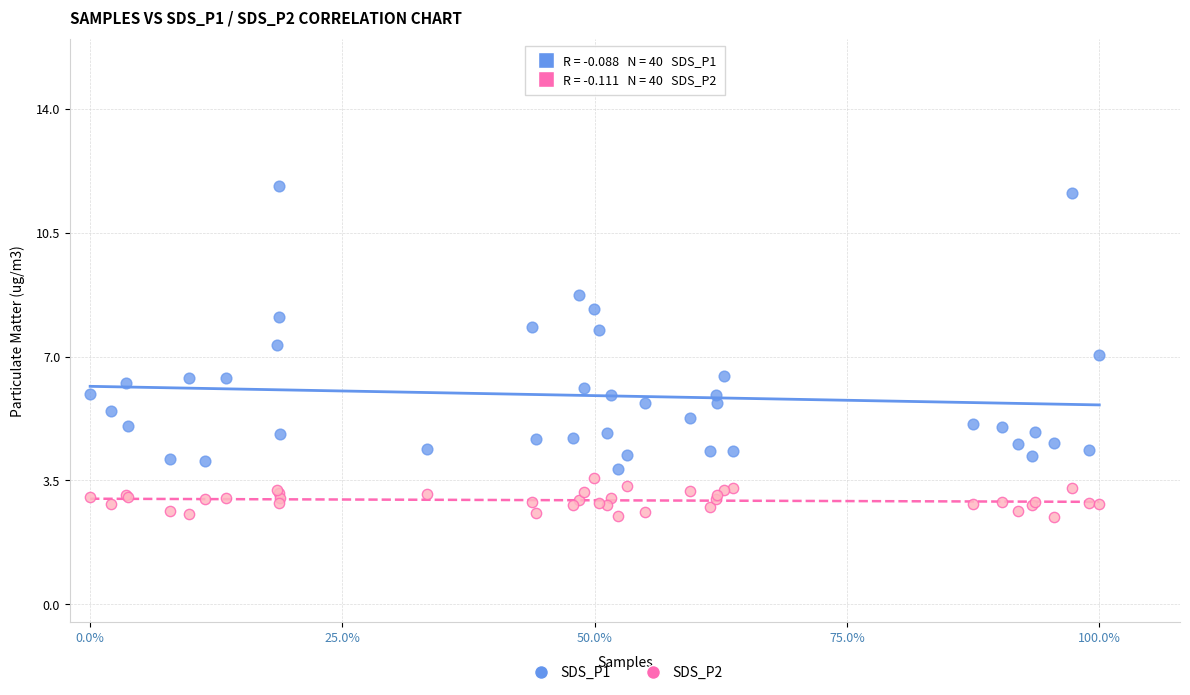

What are all the series names shown in the legend?

SDS_P1, SDS_P2